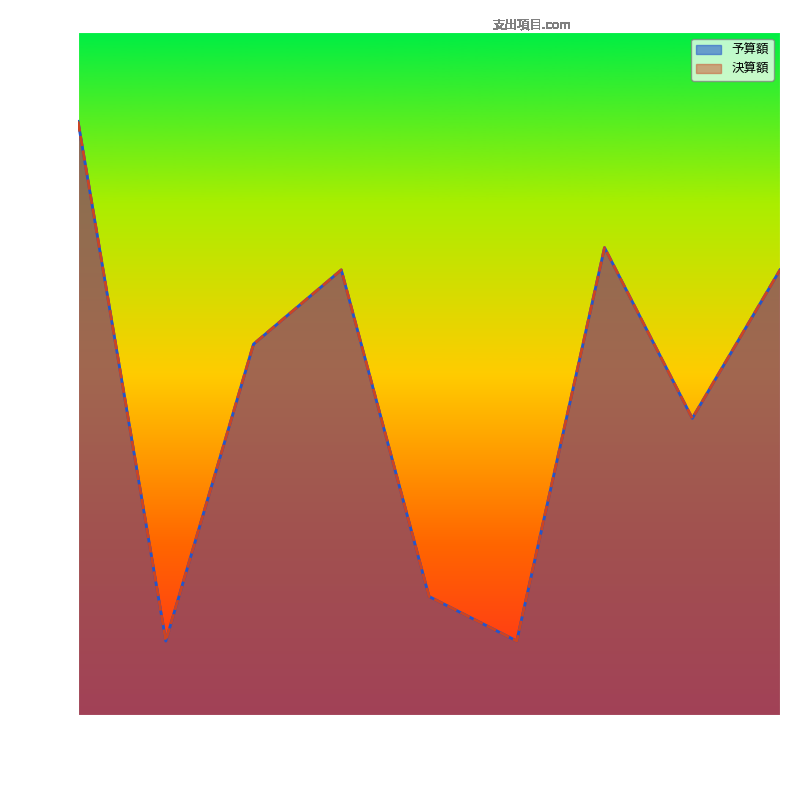

Read the 決算額 value at 施設使用料, to the nearest 50.

31500